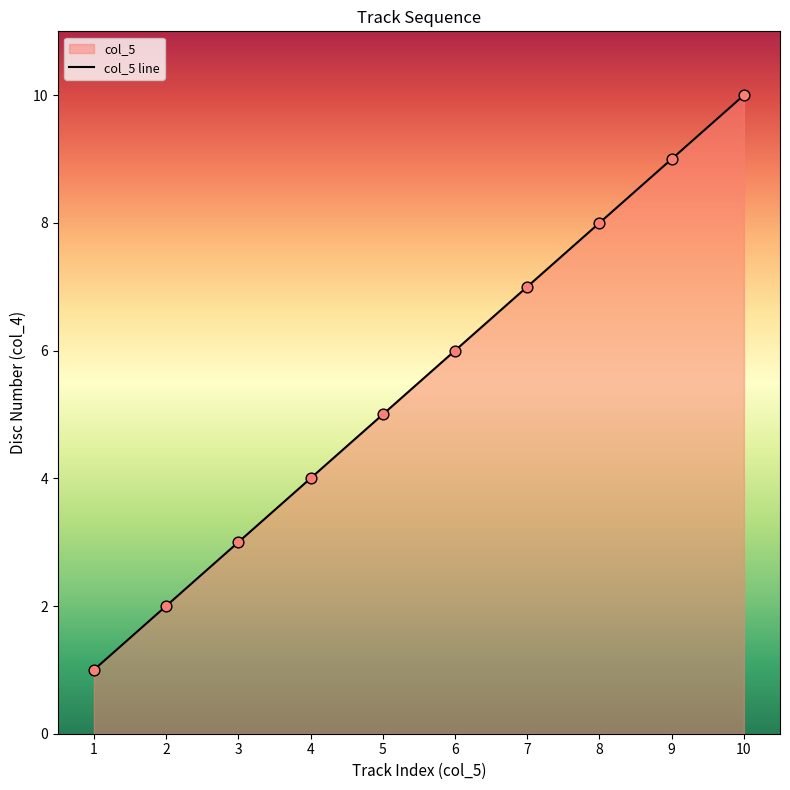

Which has a higher value, 6 or 1?

6